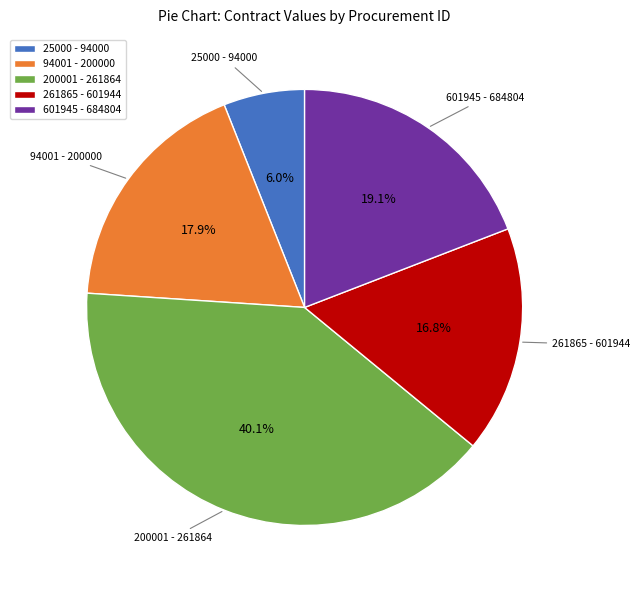

Count the number of slices in the pie.

5